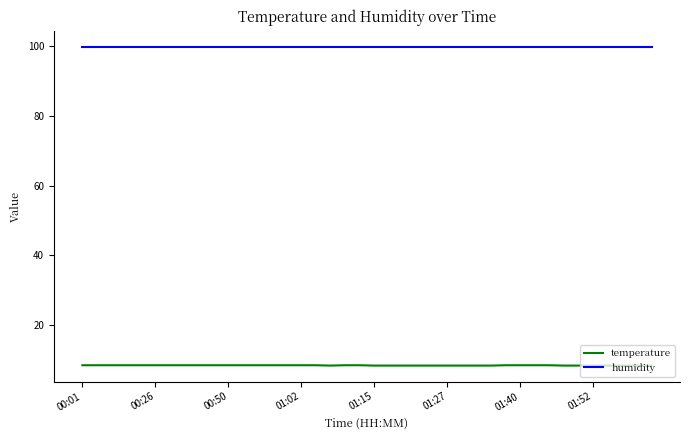

What is the smallest value displayed?

8.3